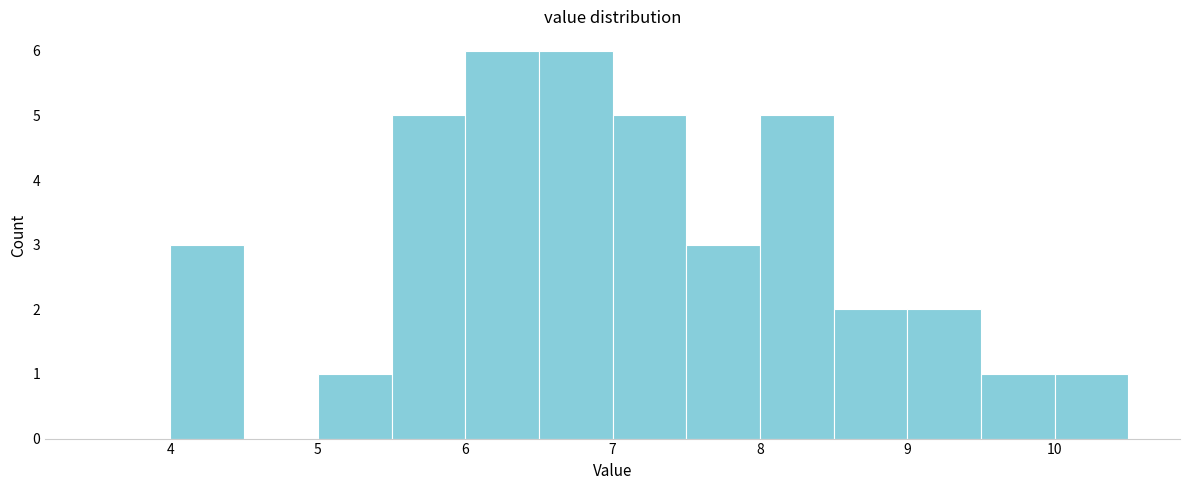

How tall is the bar that spans 6.0 to 6.5 on the x-axis? The values are not printed on the chart, so give them approximately, as read against the axis.

6